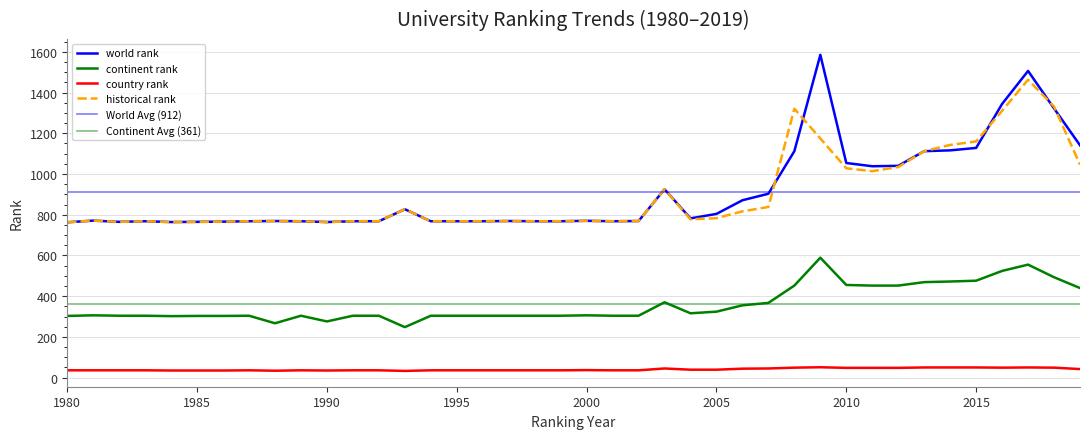

The value of continent rank at 1986 is 303.0. True or false?

True